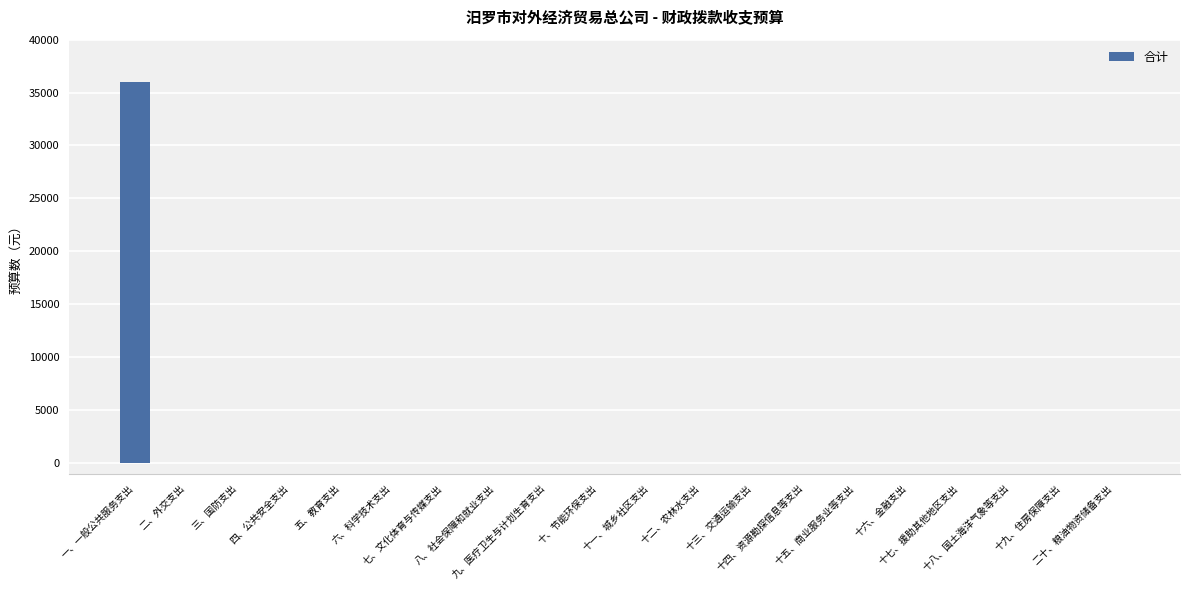

What is the maximum value shown in the chart?

36000